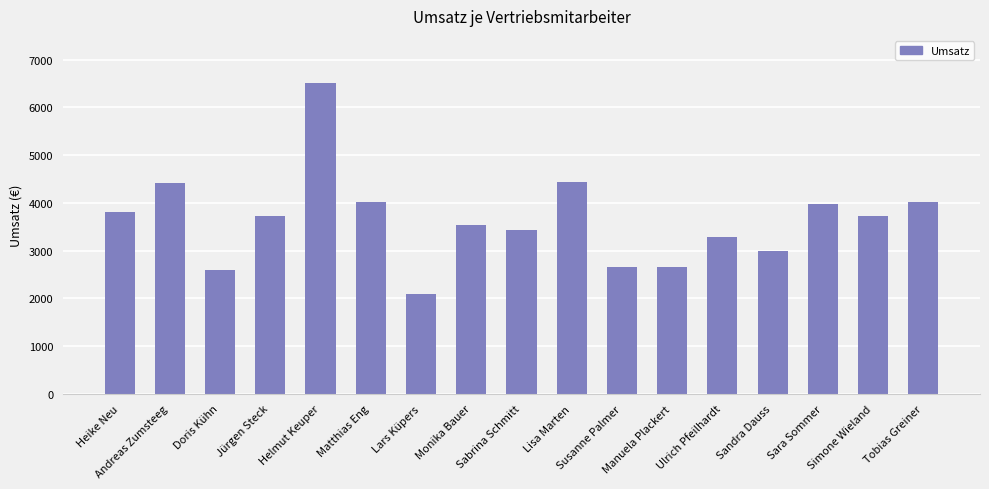

What is the difference between the maximum and minimum values?

4409.4